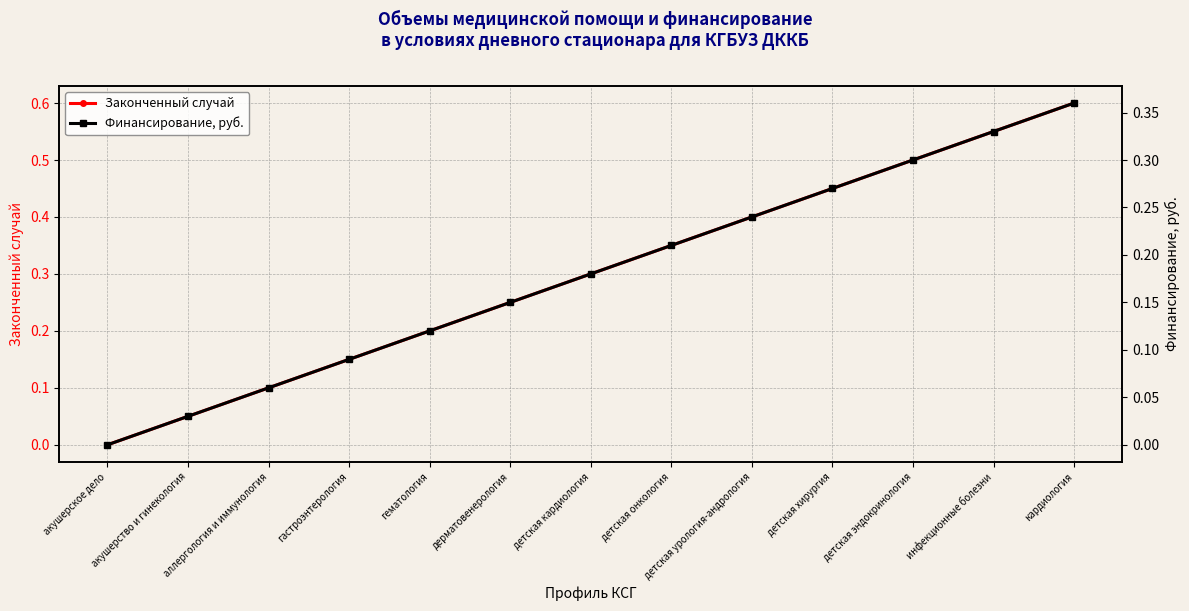

Which series has the largest total across all categories?

Законченный случай